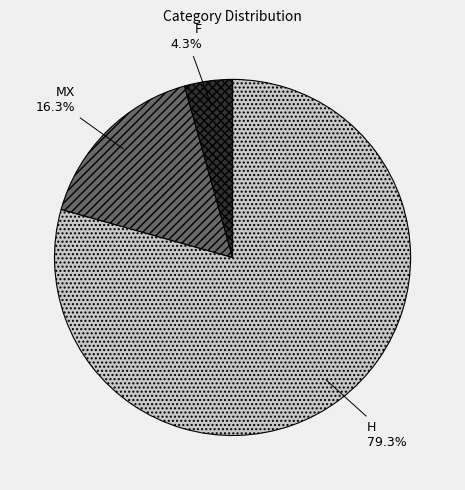

Is the sum of MX and H greater than half?

Yes